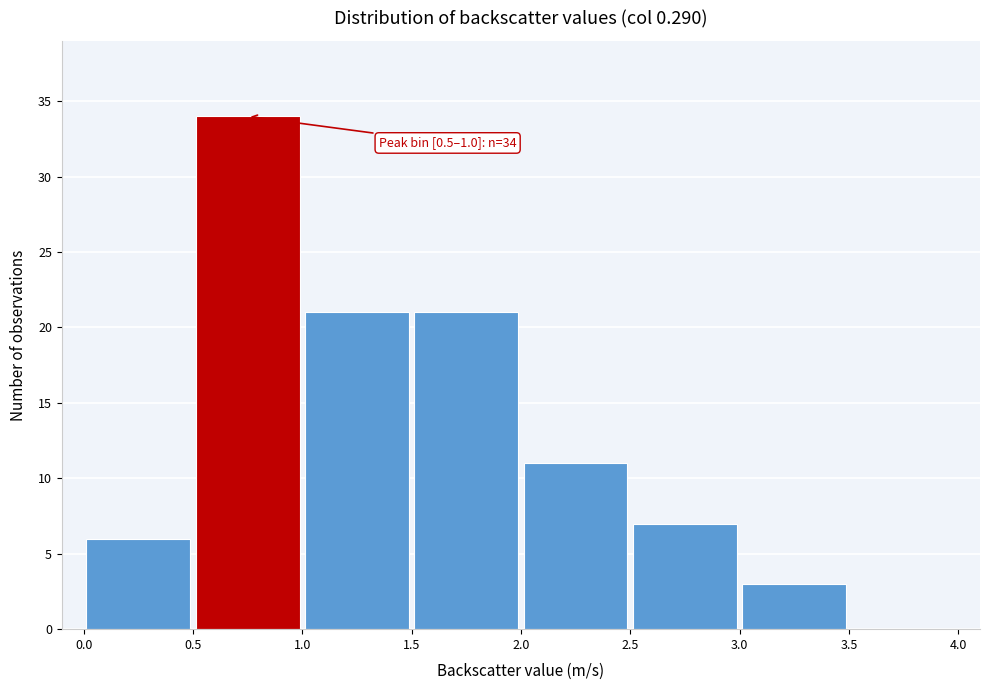

Over which range of the x-axis is the bar tallest?

0.5 to 1.0